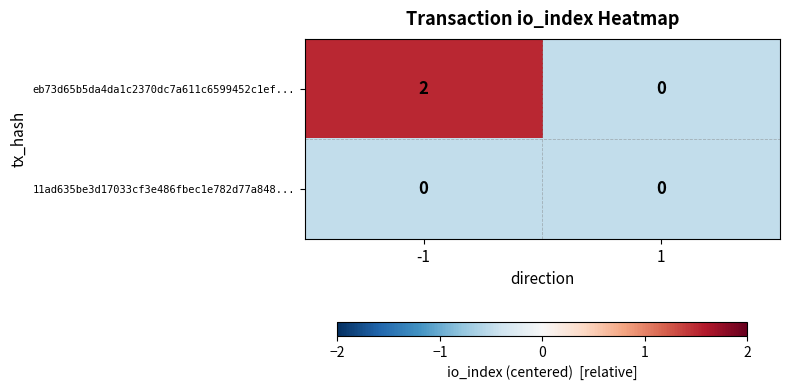

Reading right to left, what are all the values shown in this chart?

eb73d65b5da4da1c2370dc7a611c6599452c1ef...: 0	2
11ad635be3d17033cf3e486fbec1e782d77a848...: 0	0